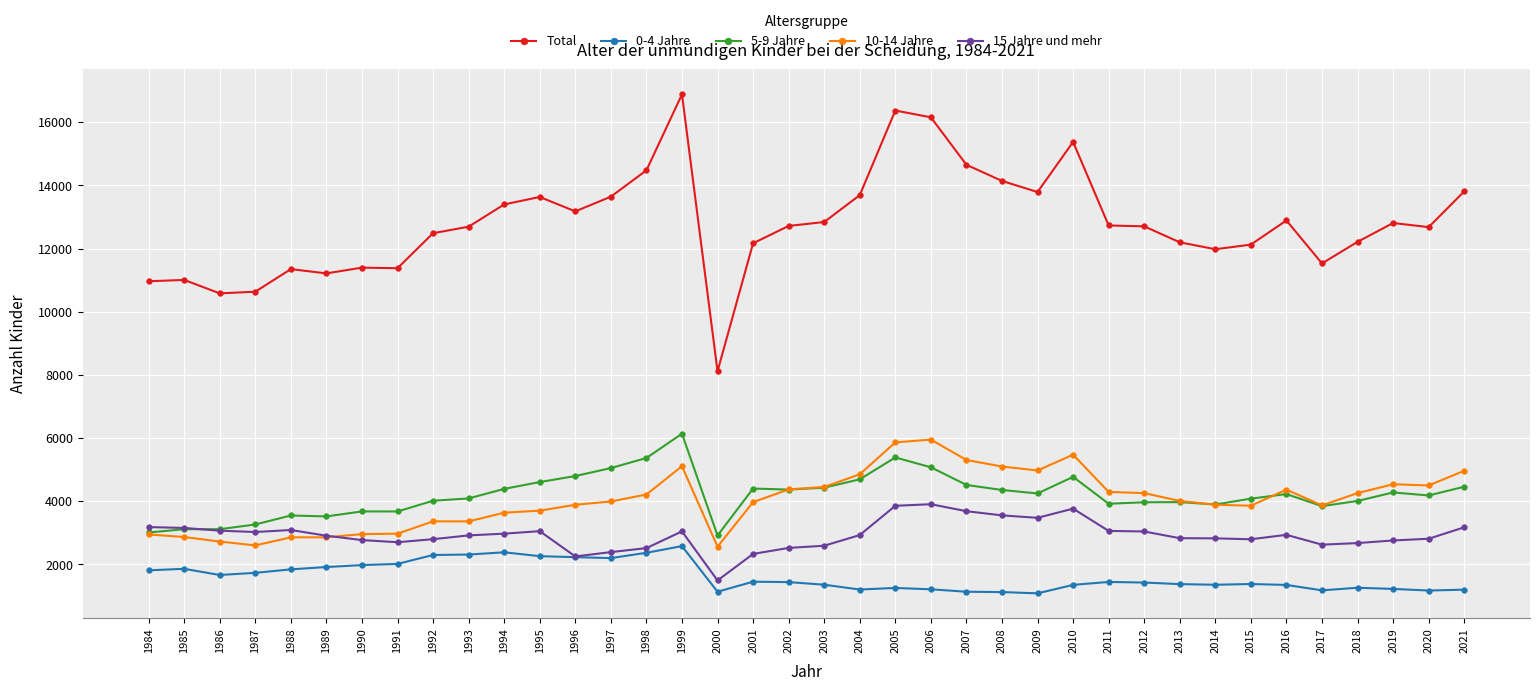

True or false: 15 Jahre und mehr has more than 1 points higher than both neighbors.

True